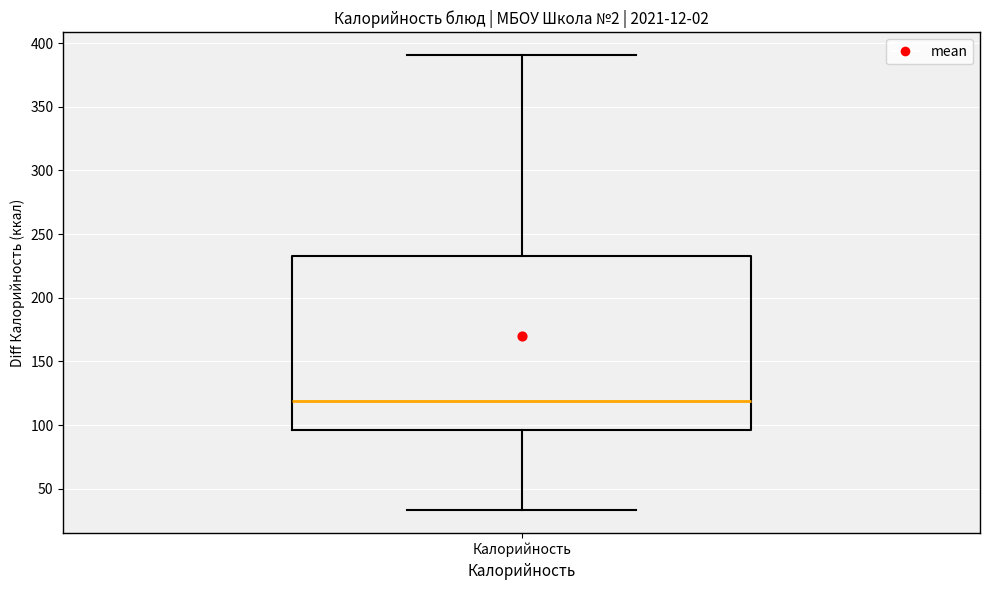

Where is the upper edge of the box for Калорийность on the y-axis? The values are not printed on the chart, so give them approximately, as read against the axis.

235